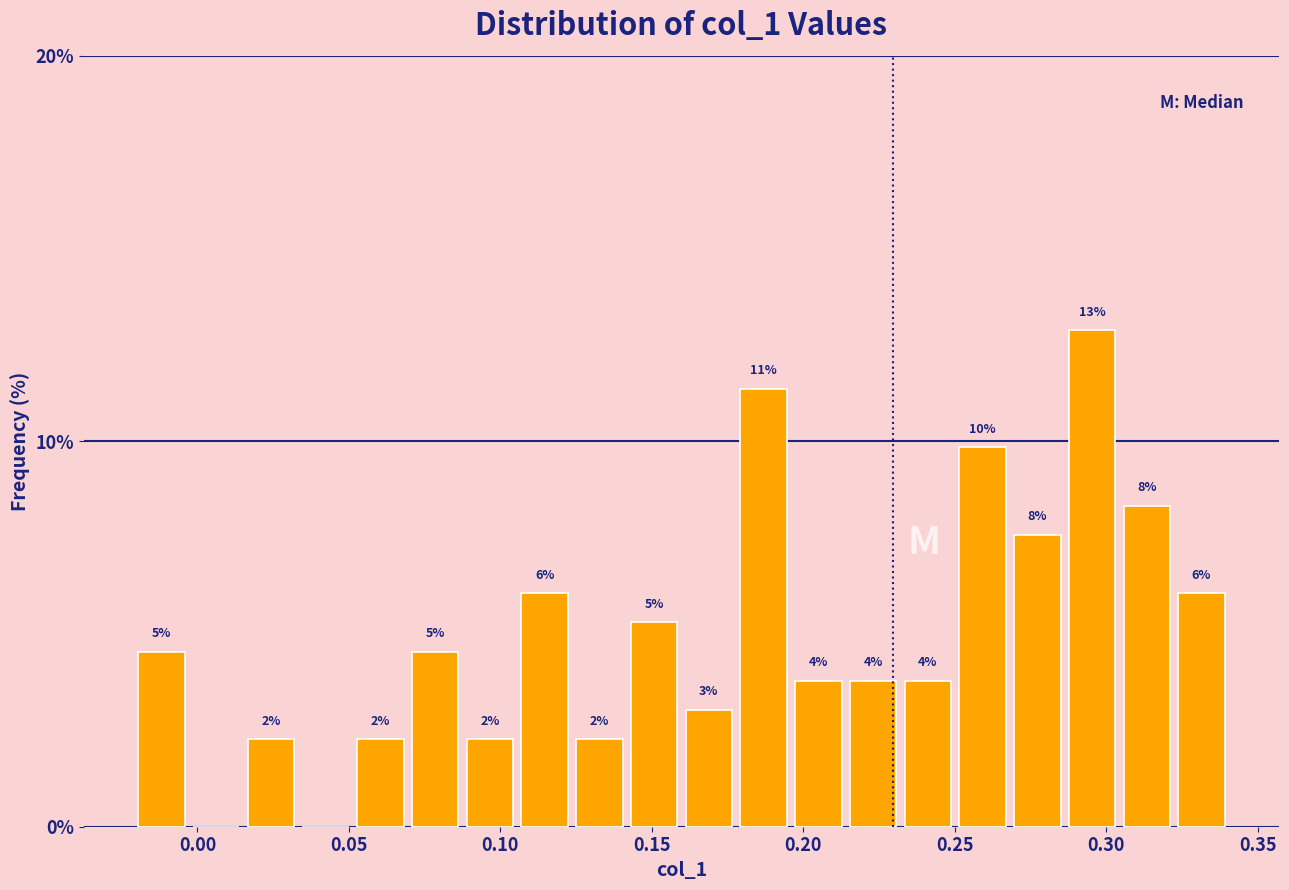

Around what value on the x-axis is the tallest bar? Give the approximate position of its centre, as read against the axis.

0.295